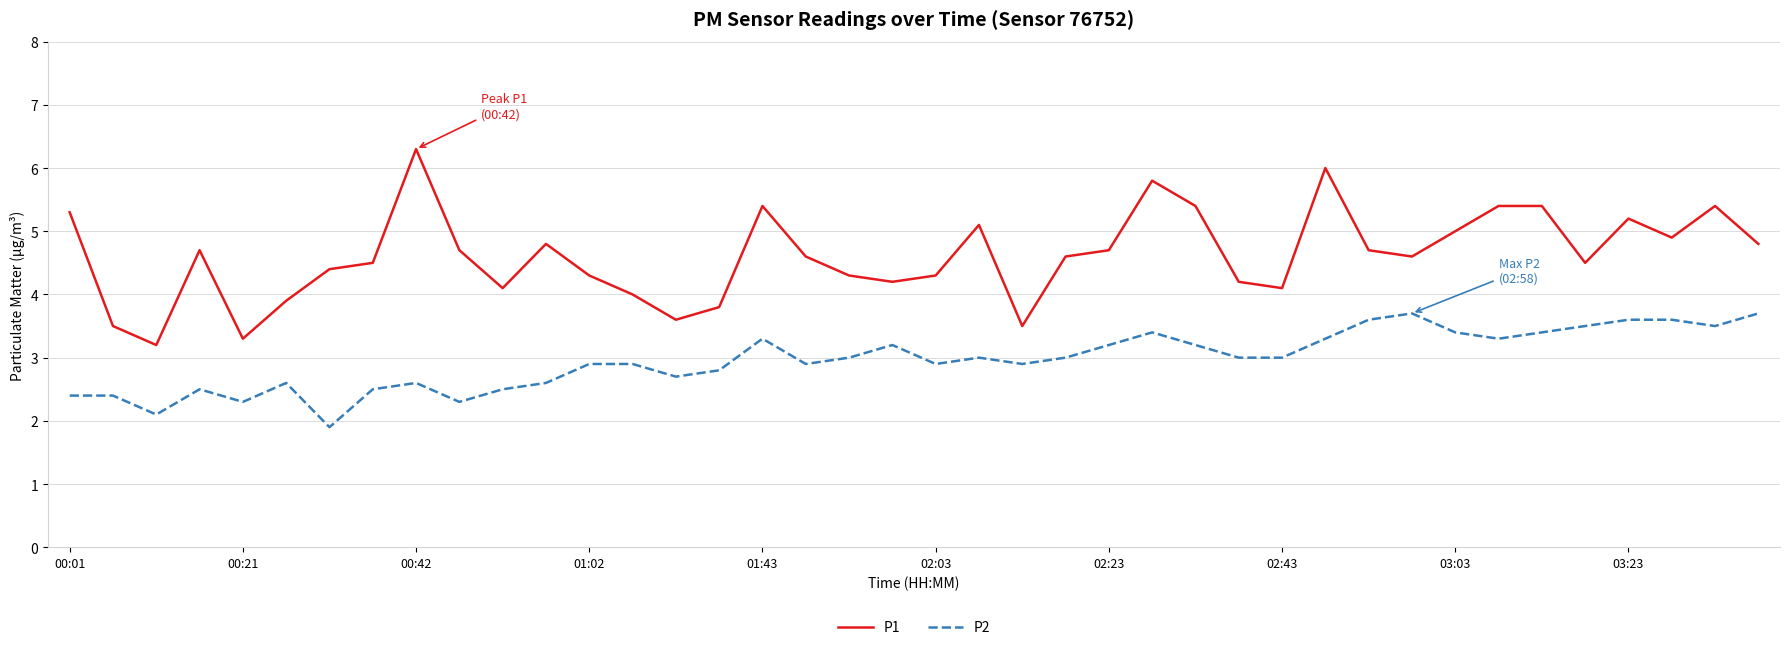

What is the smallest value displayed?

1.9